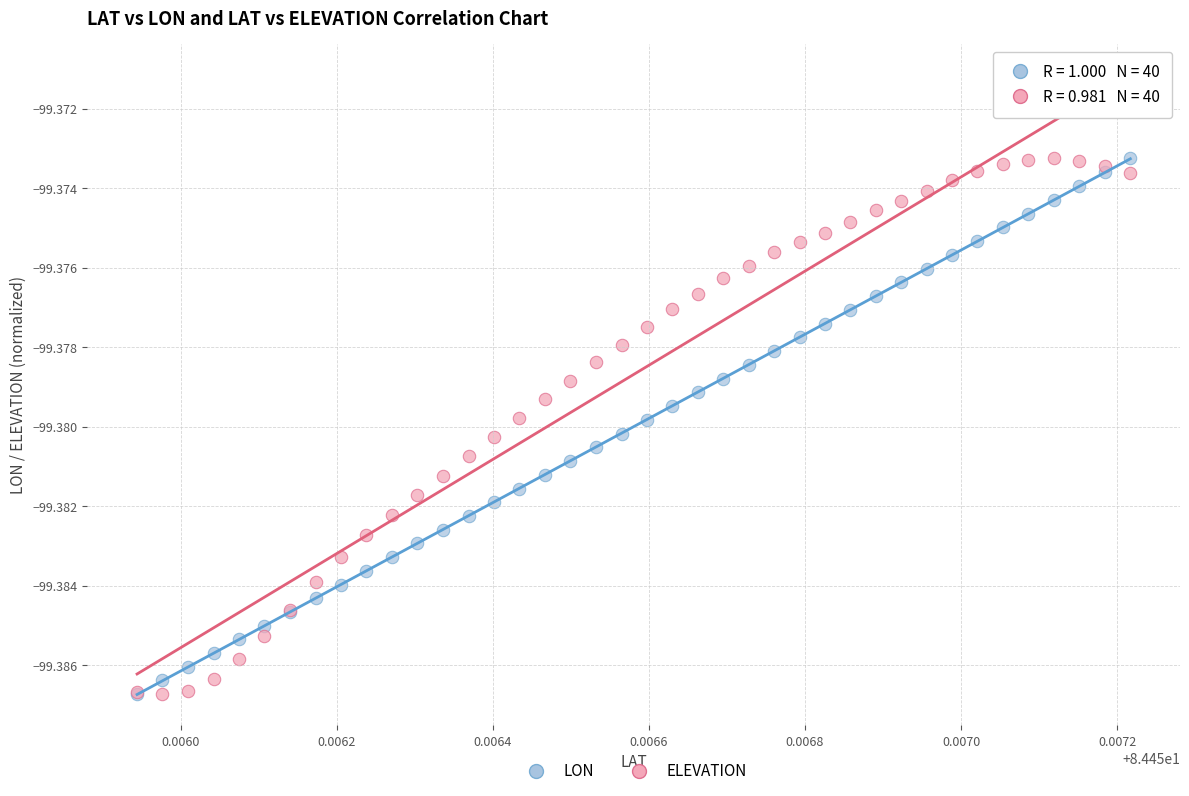

What are all the series names shown in the legend?

LON, ELEVATION